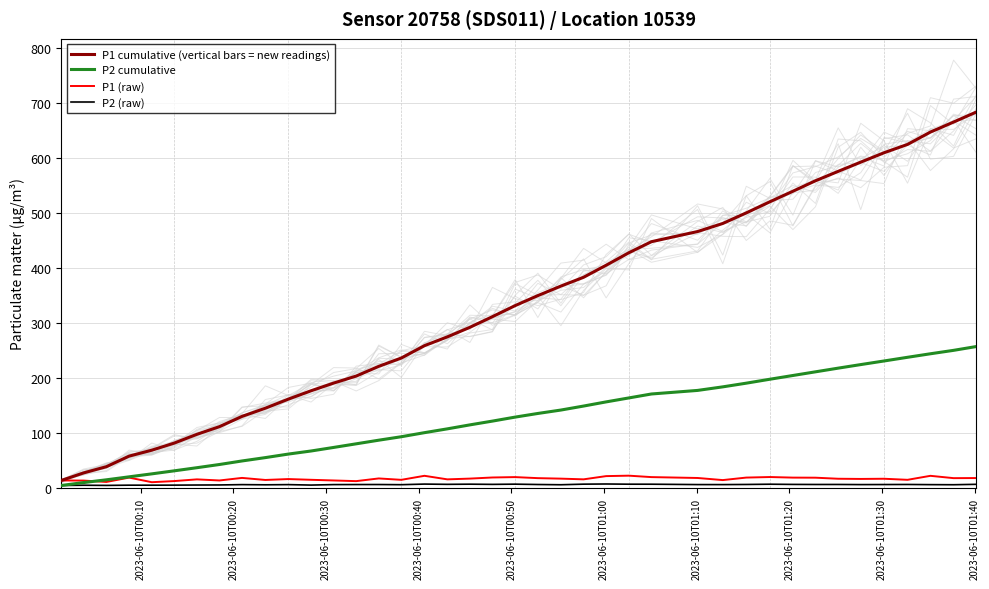

How many lines are shown in the chart?

4